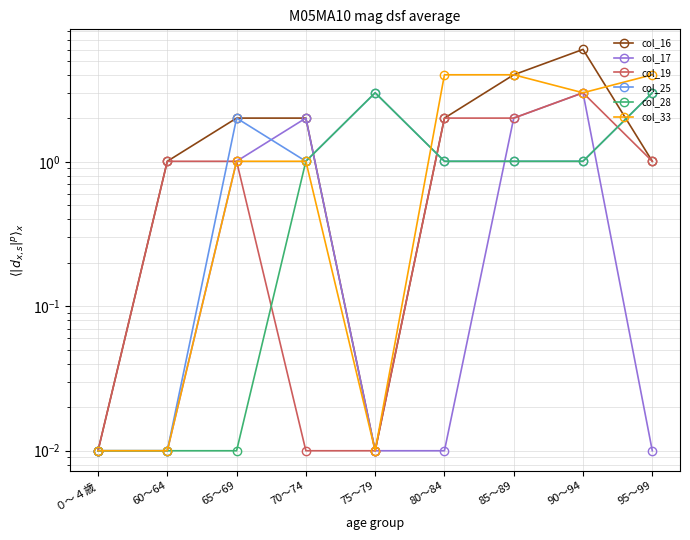

What is the maximum value for col_19?

3.0